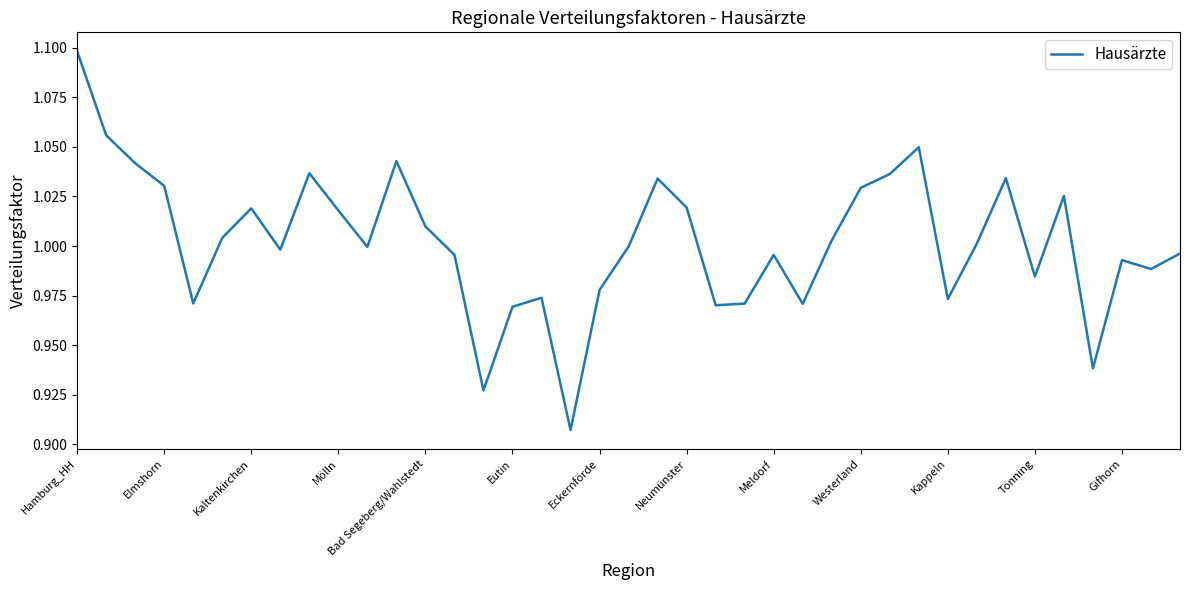

Which category has the lowest value across all series?

17